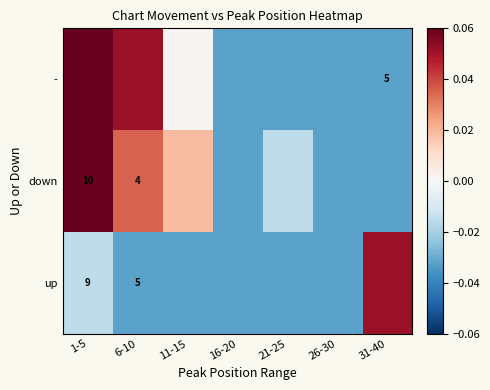

At which category is the sum across all series the highest?

1-5